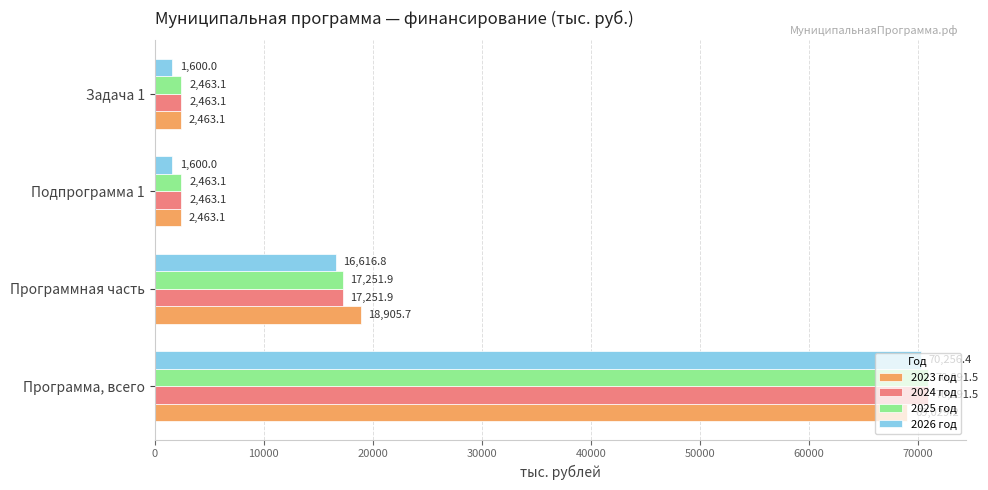

At which label is 2026 год closest to 35928?

Программная часть